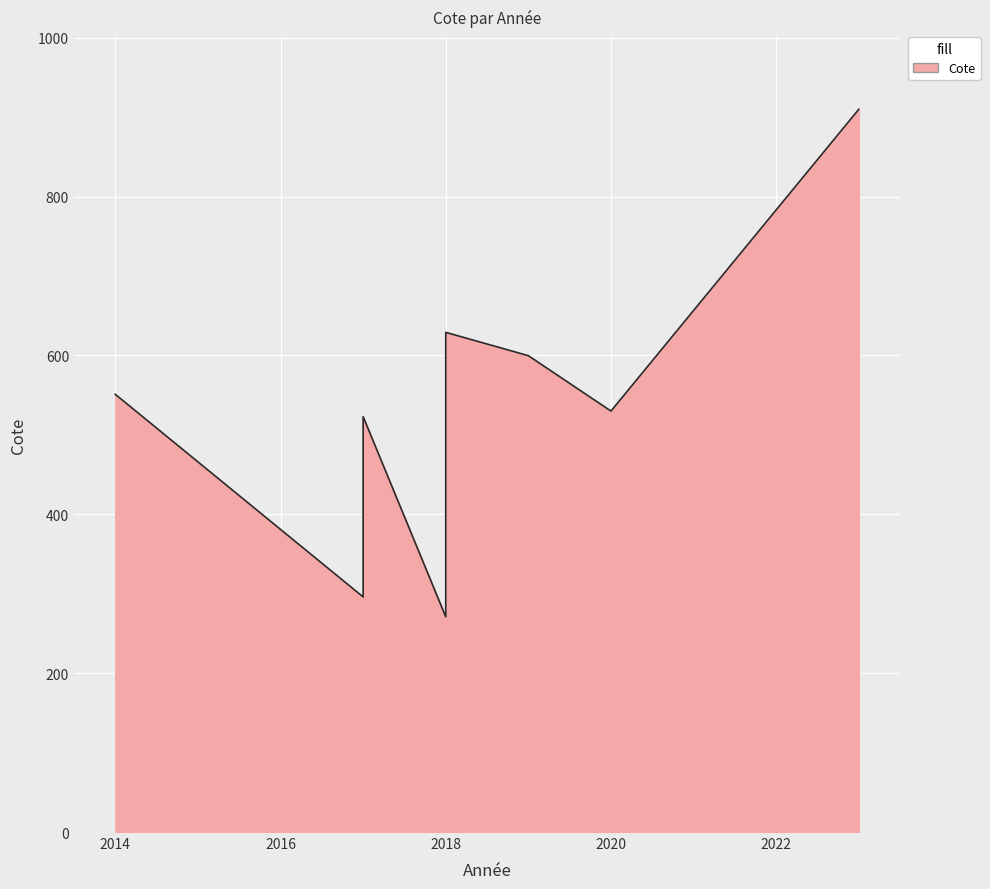

Count the number of categories in the chart.

8